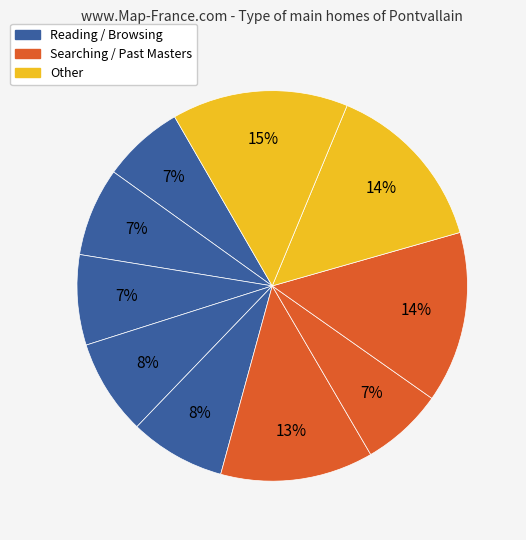

How many slices are in this pie chart?

10